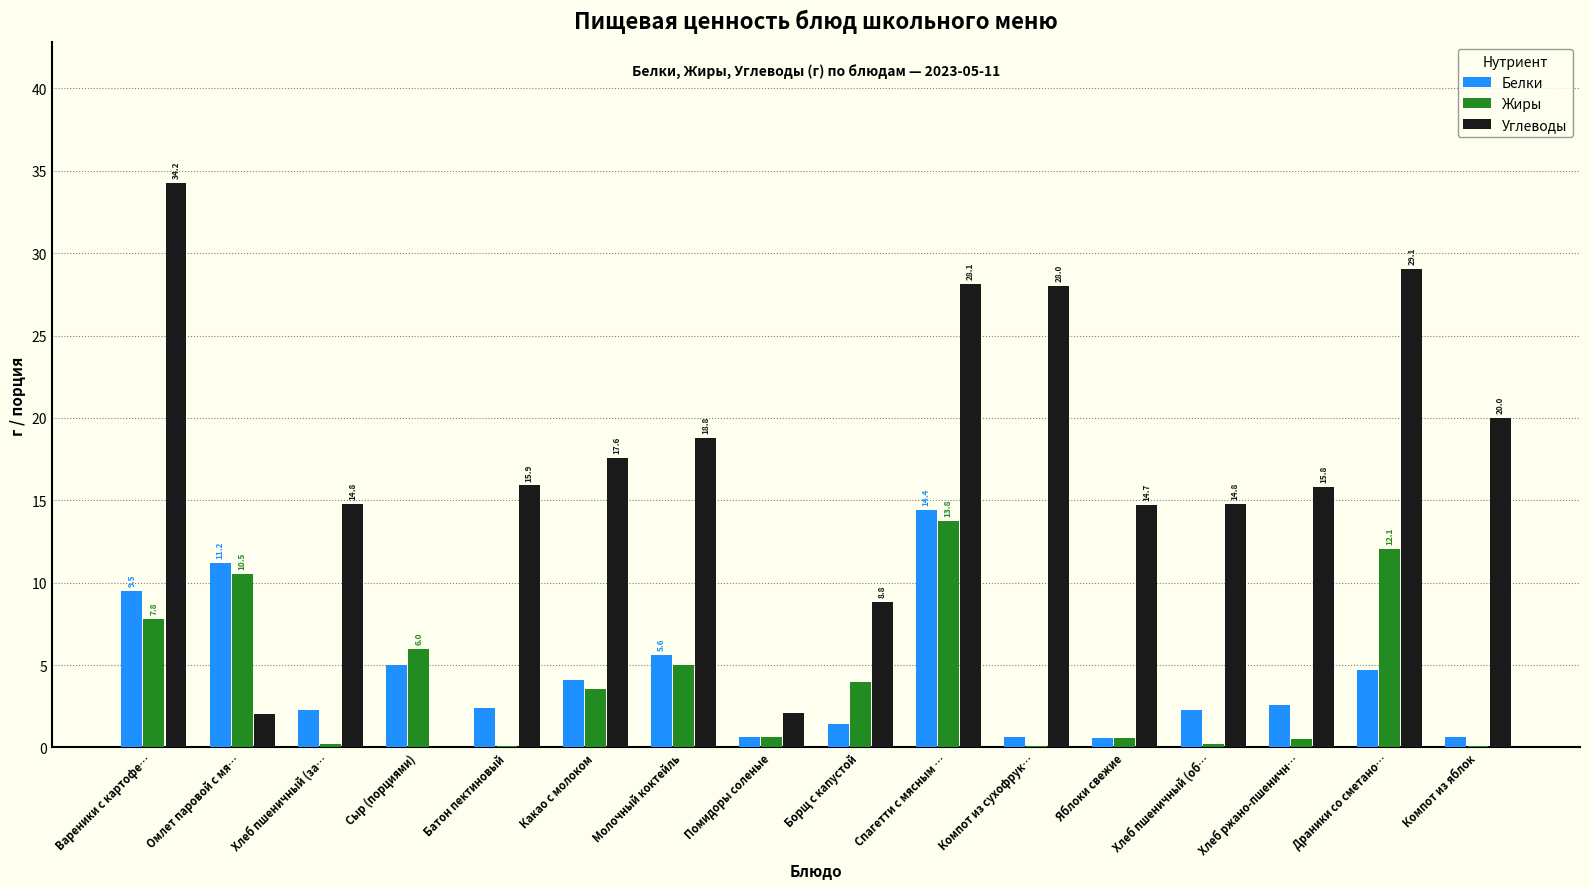

How many series are shown in this chart?

3